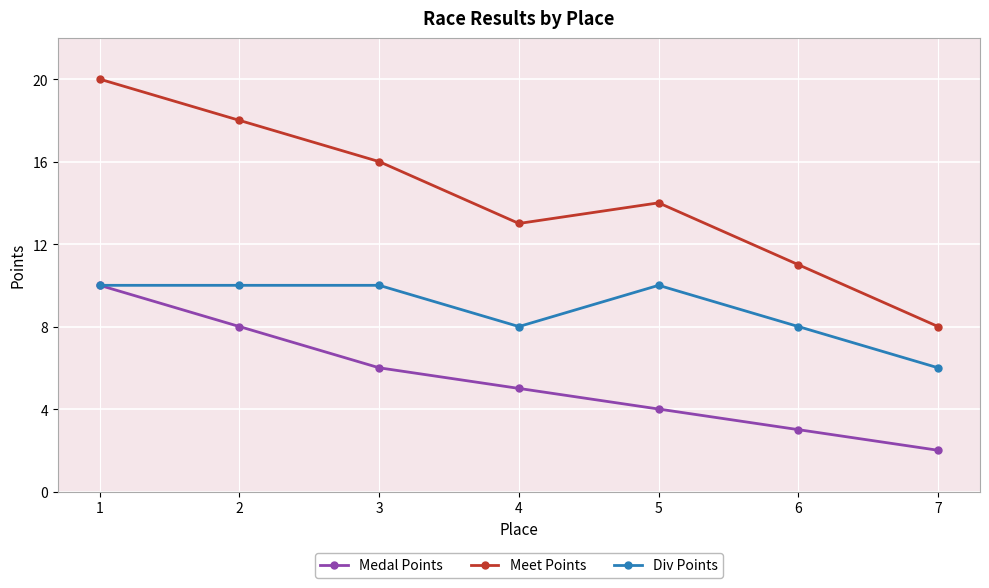

Which series has the widest spread of values?

Meet Points